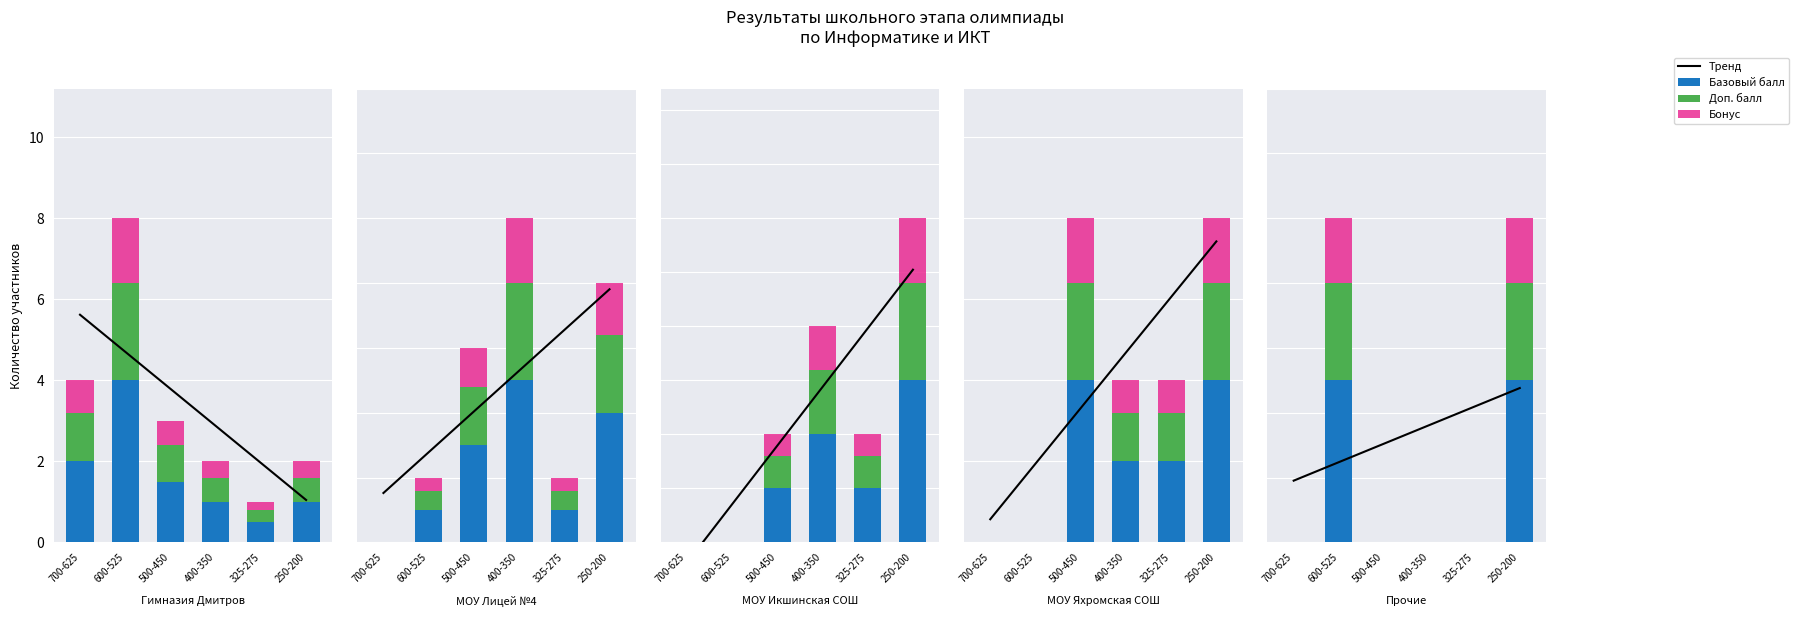

How many categories are shown in the chart?

6